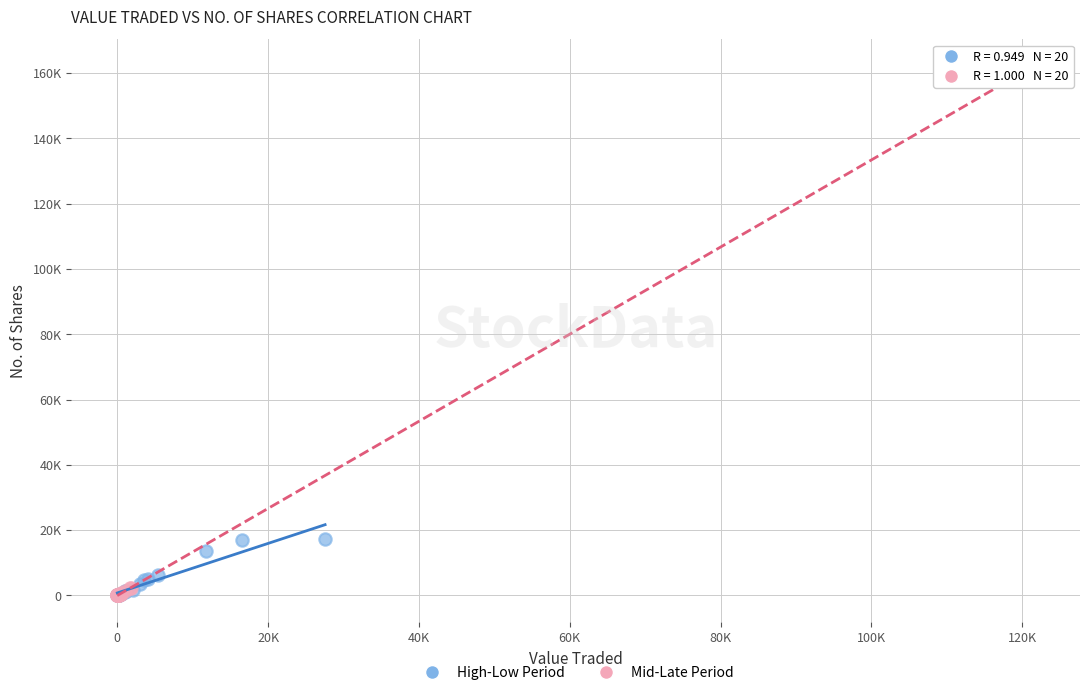

Which series reaches the maximum Y coordinate?

Mid-Late Period